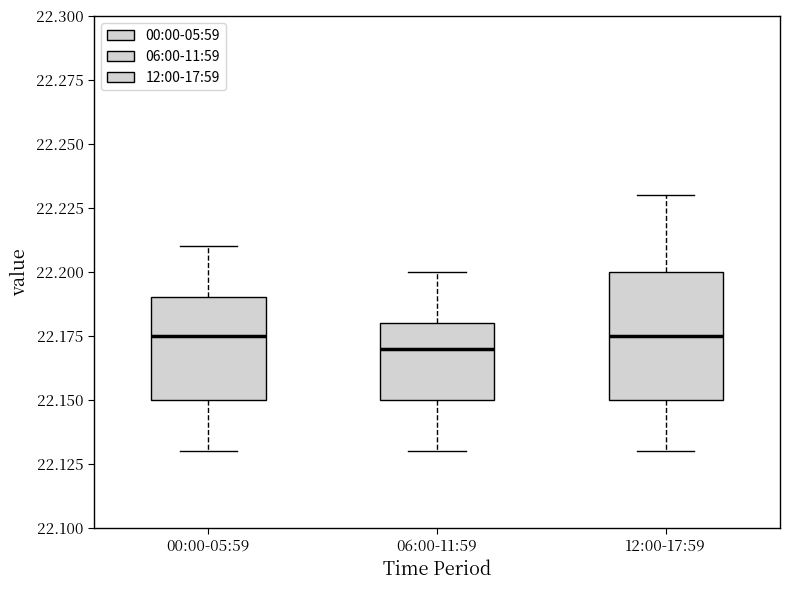

Comparing the boxes themselves (not the whiskers), which one is the tallest?

12:00-17:59